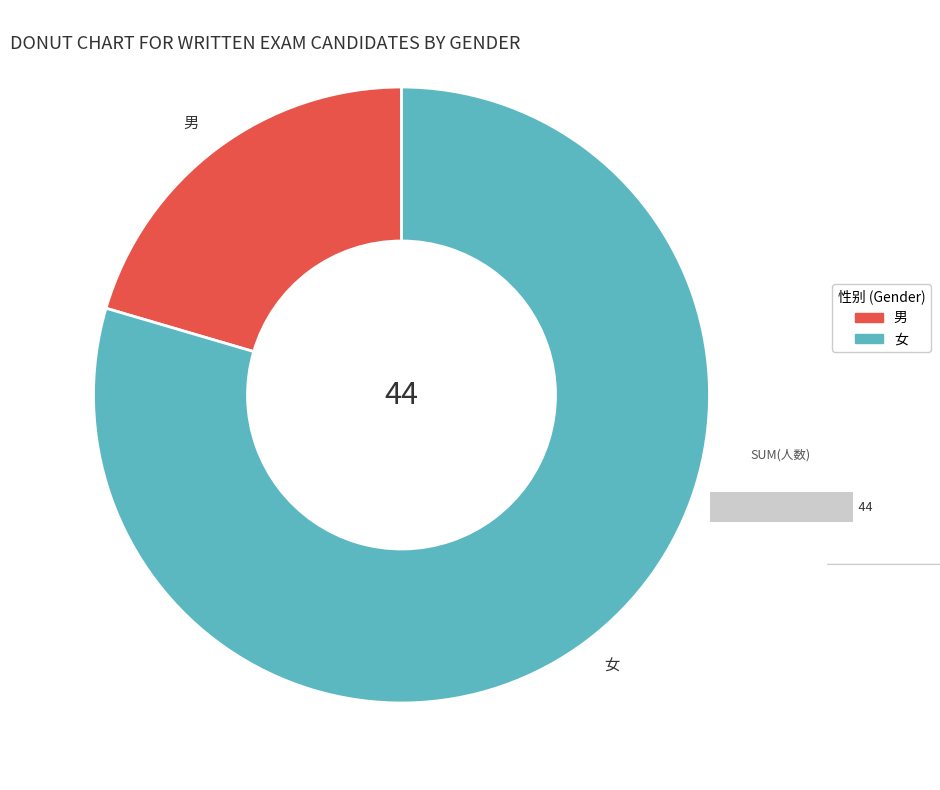

Count the number of slices in the pie.

2